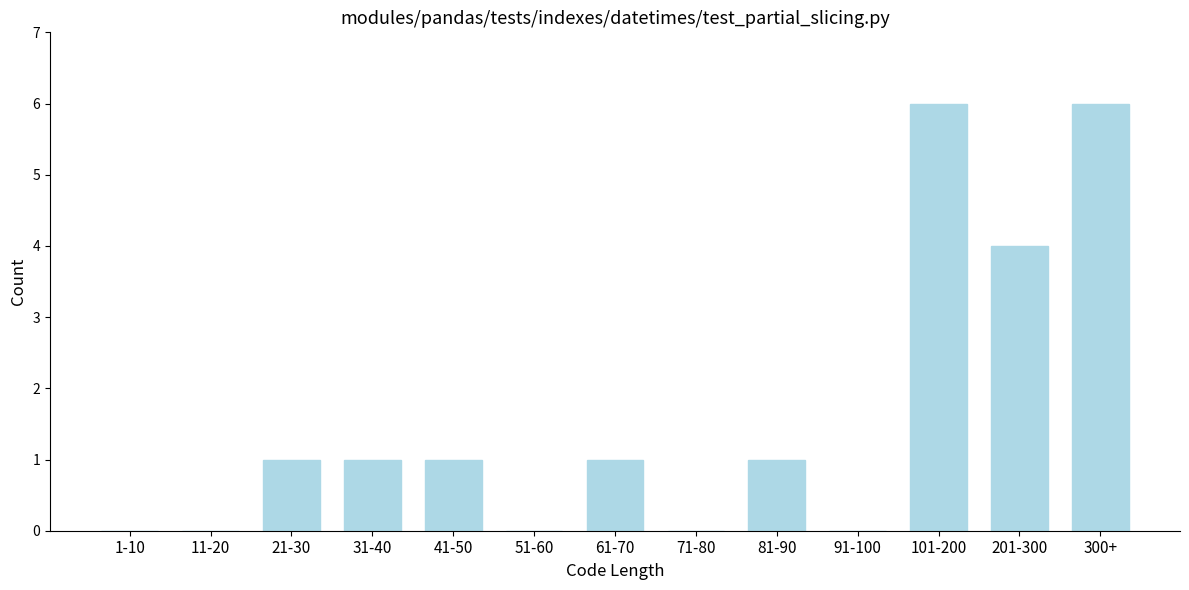

Reading left to right, transcribe all the data shown in this chart.

1-10=0	11-20=0	21-30=1	31-40=1	41-50=1	51-60=0	61-70=1	71-80=0	81-90=1	91-100=0	101-200=6	201-300=4	300+=6